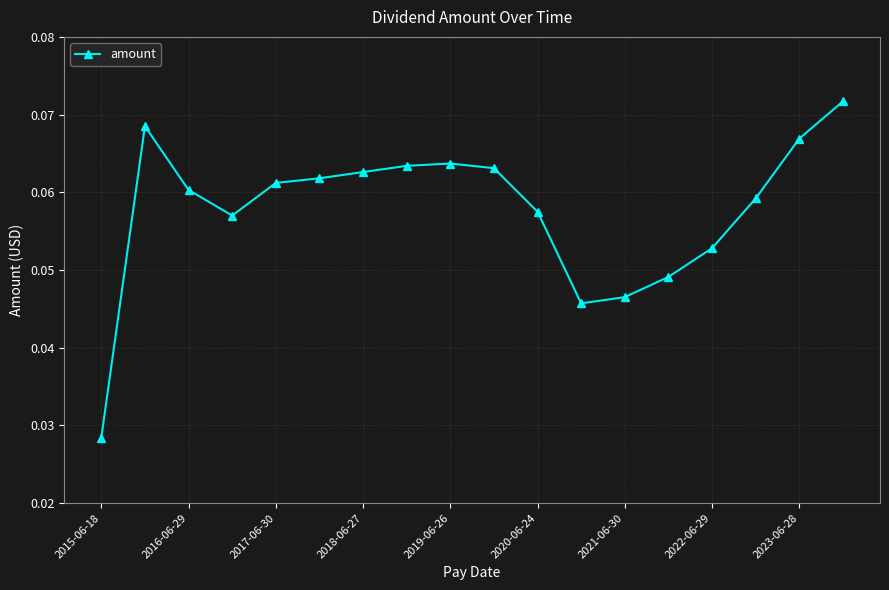

What is the sum of all values?

1.0